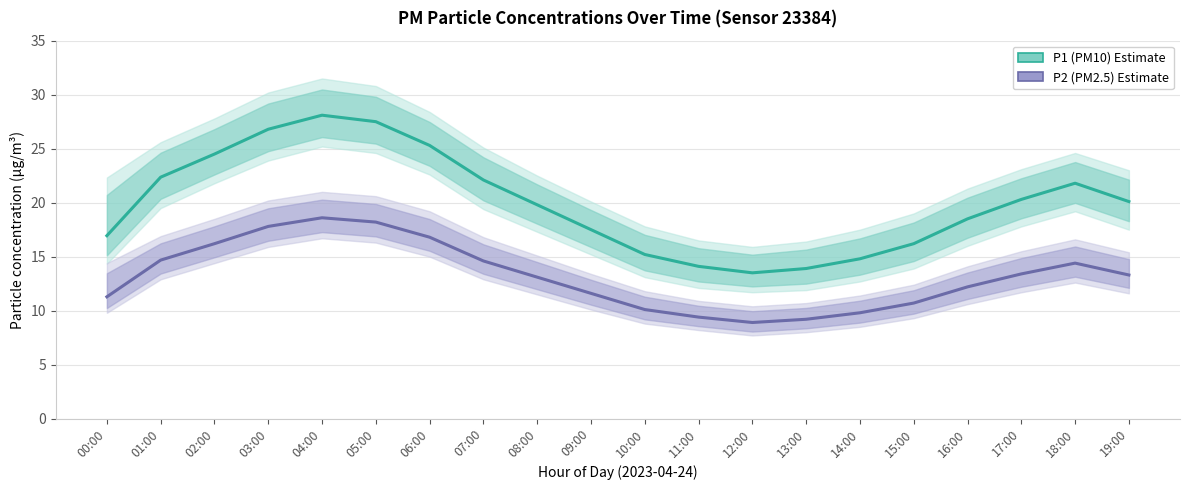

The value of P2 (PM2.5) at 04:00 is 18.6. True or false?

True